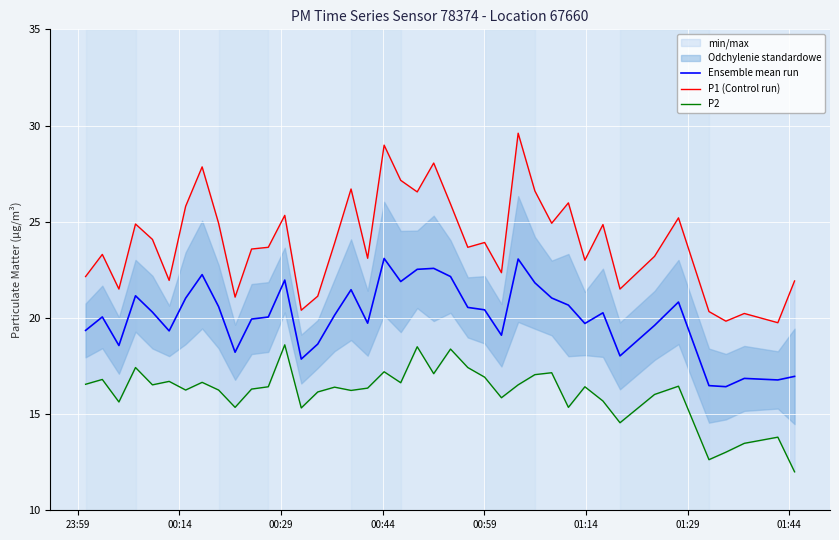

How many distinct data groups are displayed?

3